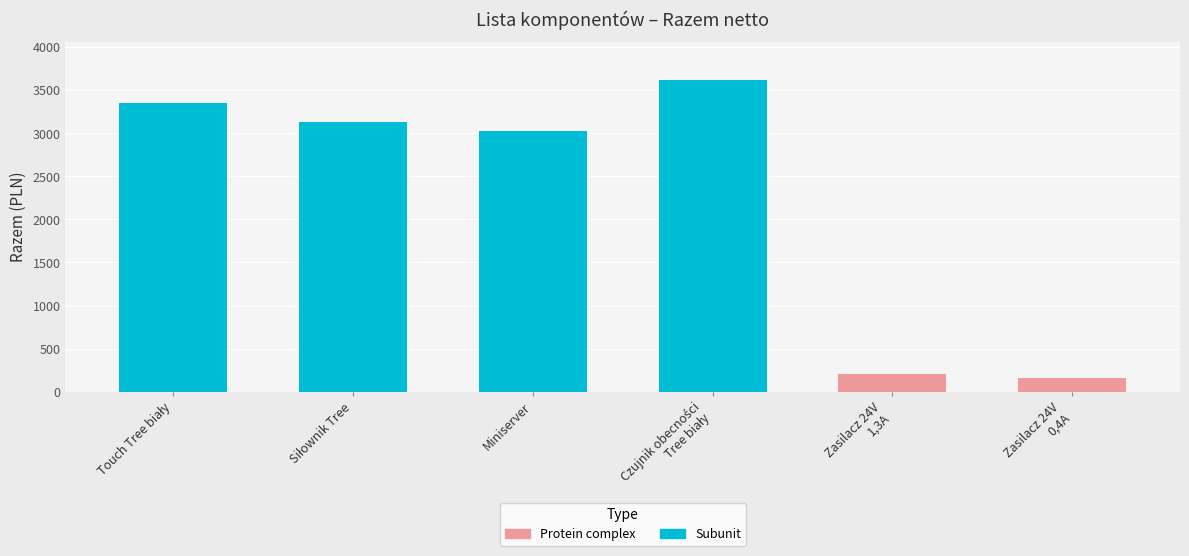

What is the value of the 1st bar from the left?

3352